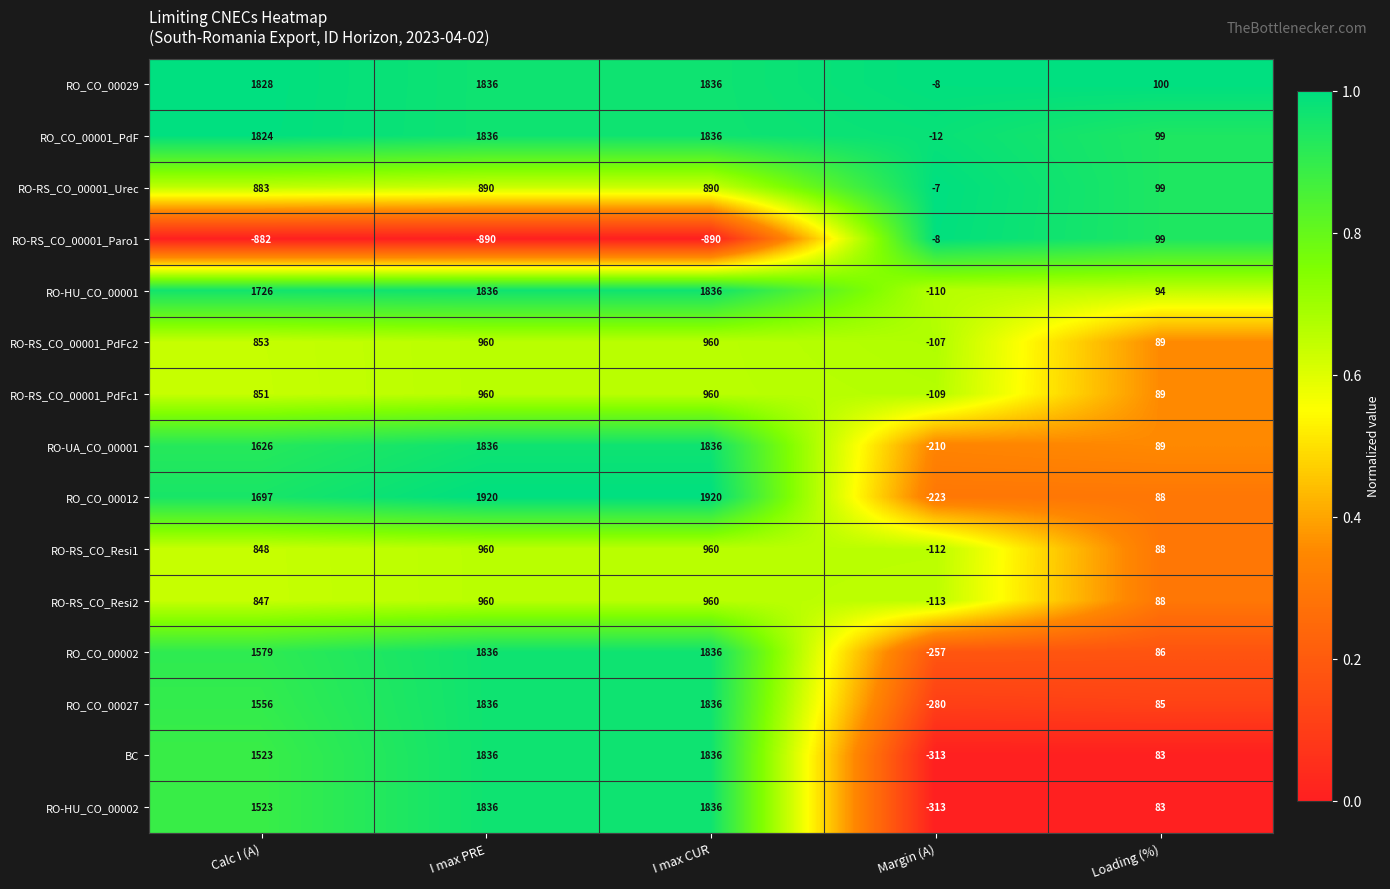

What is the highest value of the RO_CO_00001_PdF series?

1836